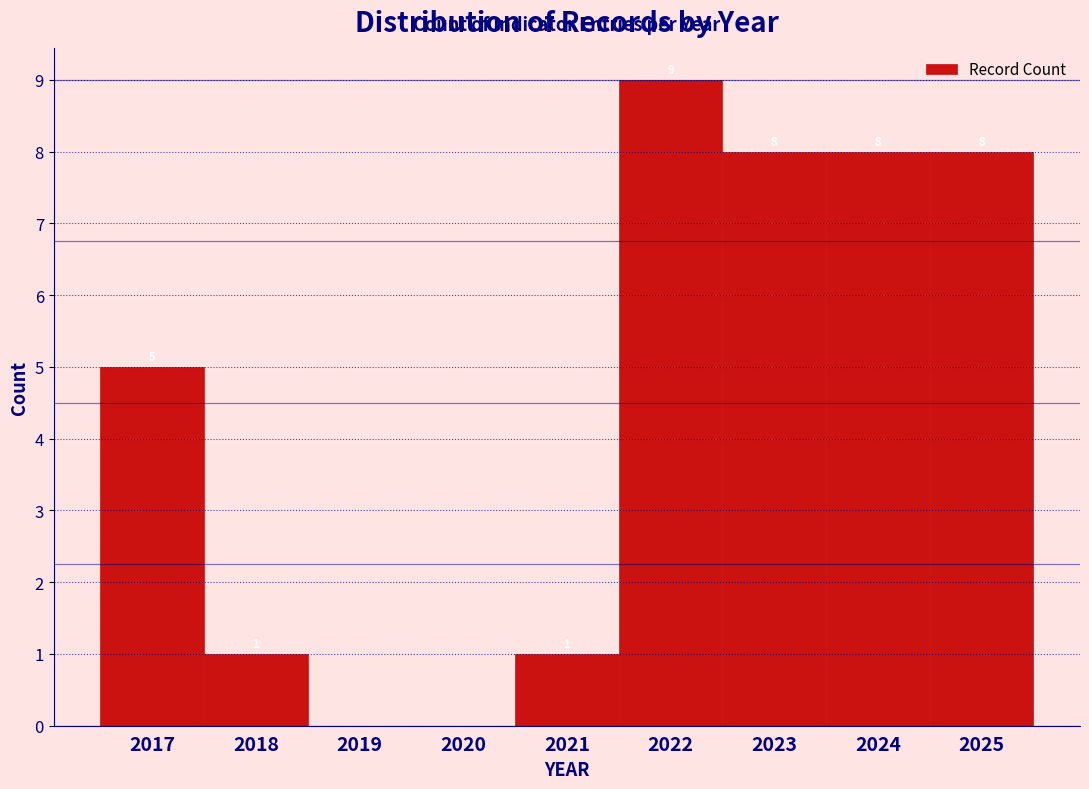

Which range on the x-axis has the tallest bar?

2021.5 to 2022.5